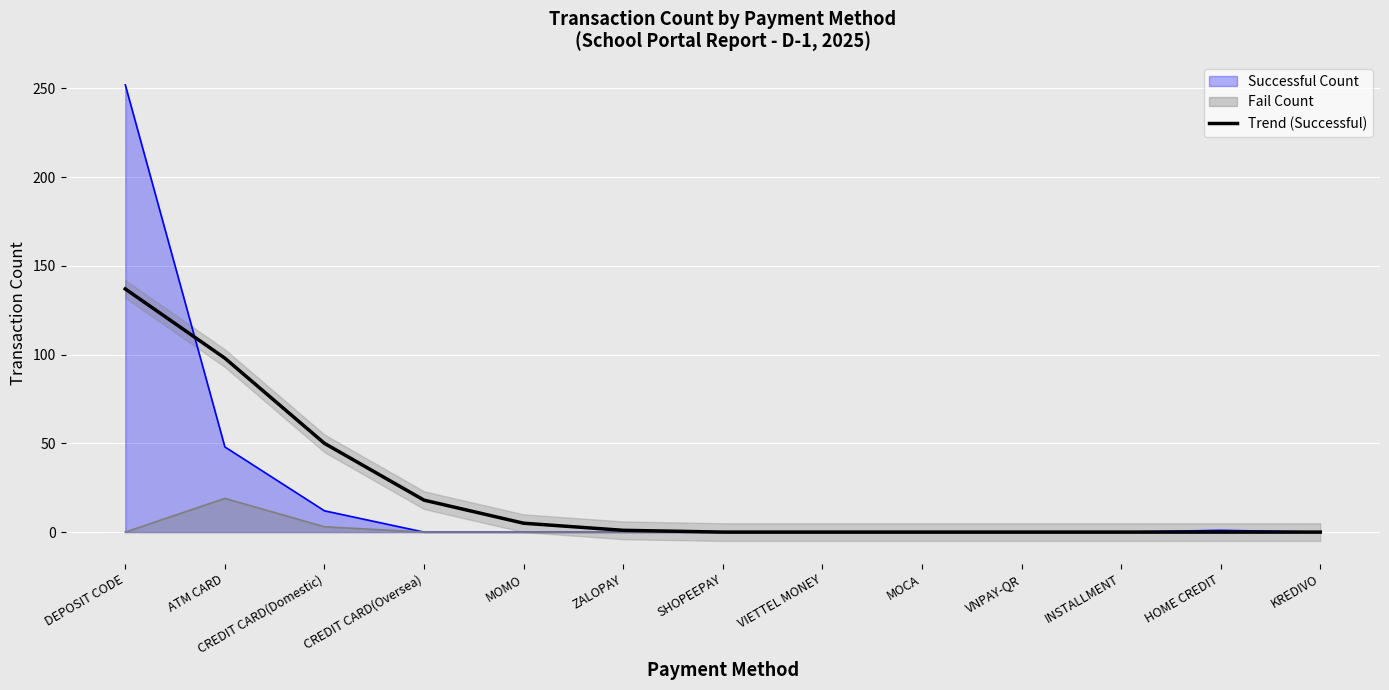

What is the change in value from CREDIT CARD(Oversea) to MOCA?

-18